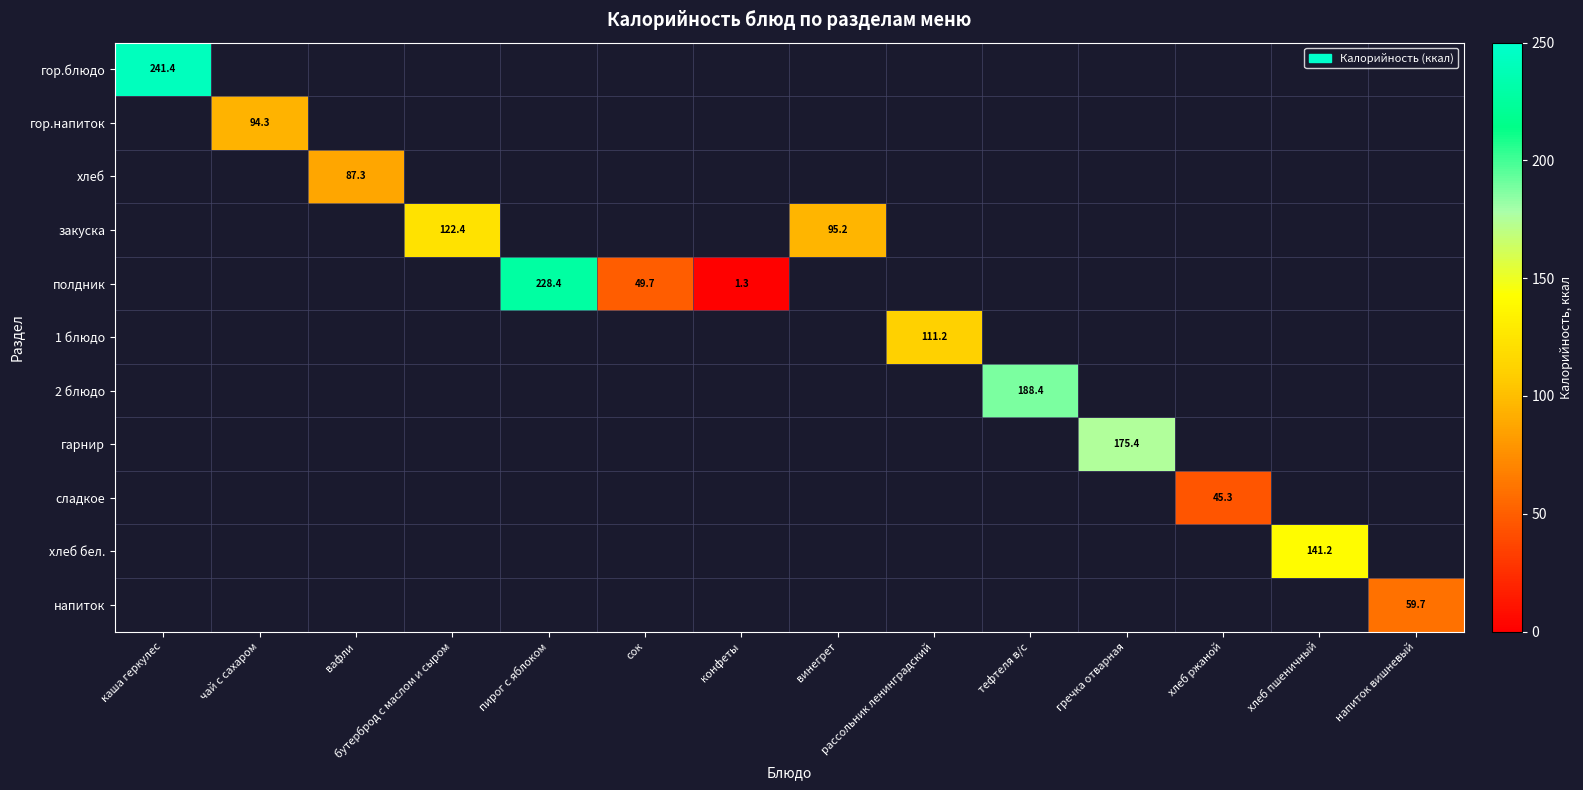

Is the value of 1 блюдо at напиток вишневый greater than the value of хлеб at напиток вишневый?

No